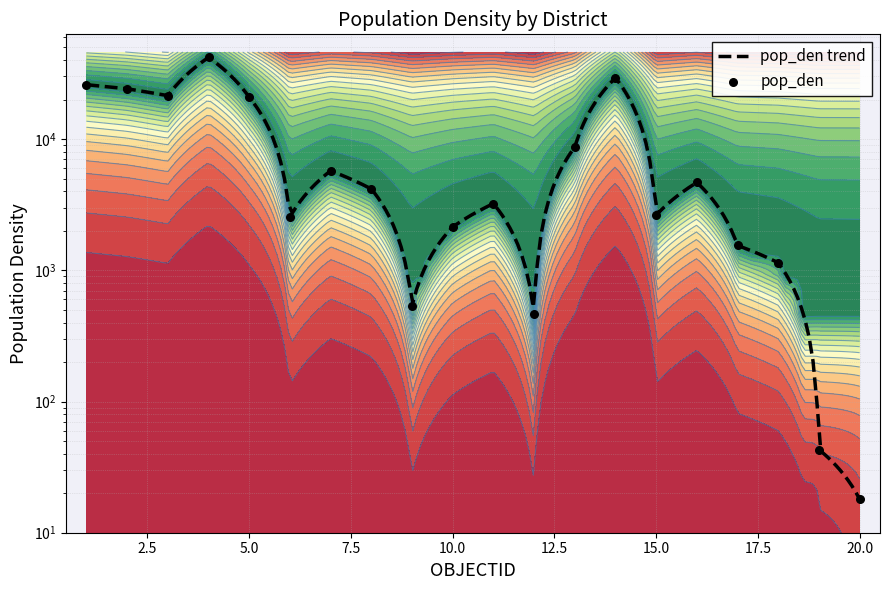

Approximately how many times larger is the value at 7 compared to 16?

1.2